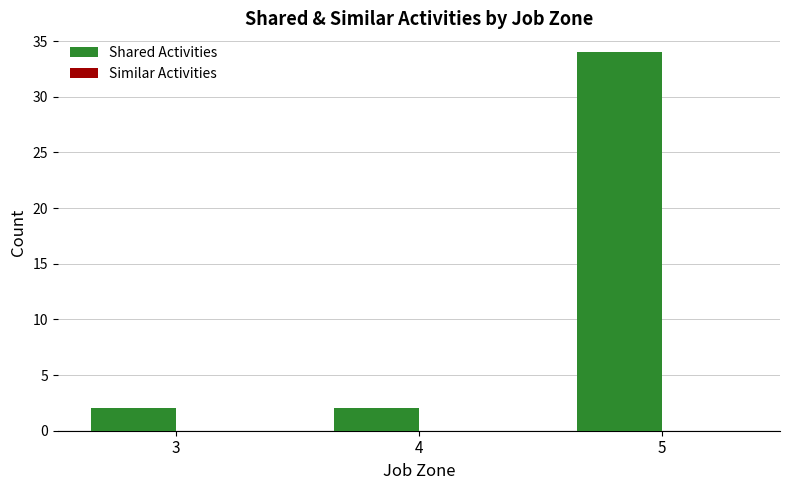

What is the ratio of the value at 5 to the value at 4?

17.0